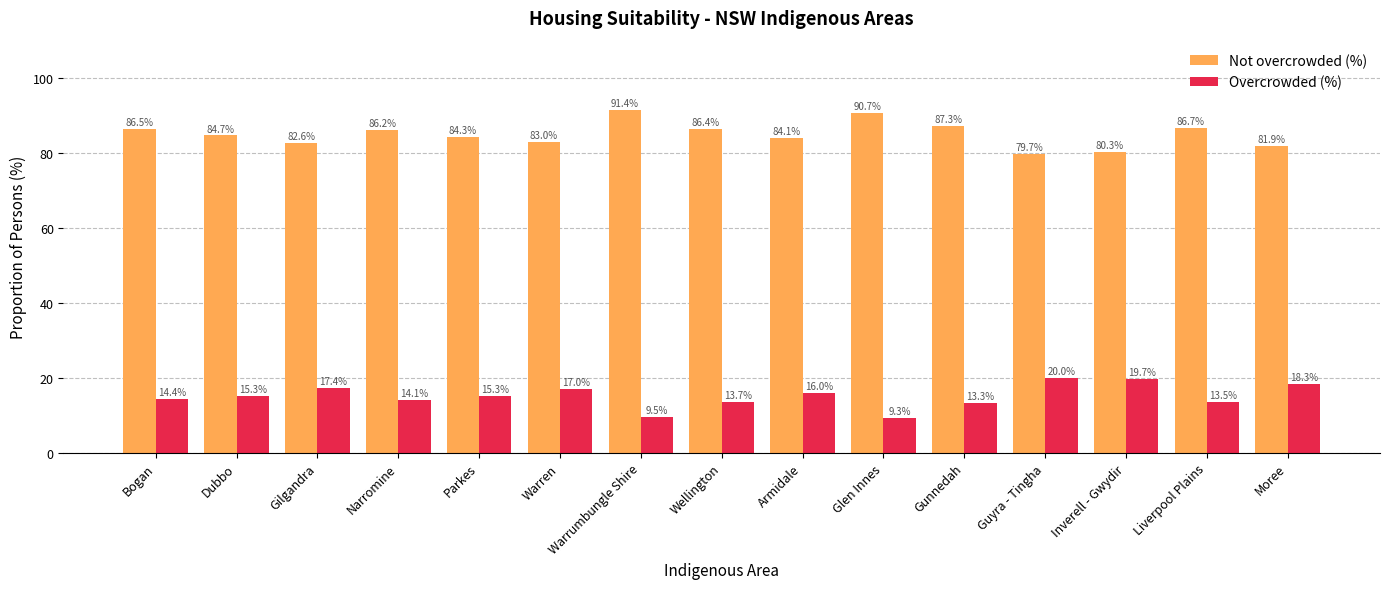

What is the total value across all series at Inverell - Gwydir?

100.0